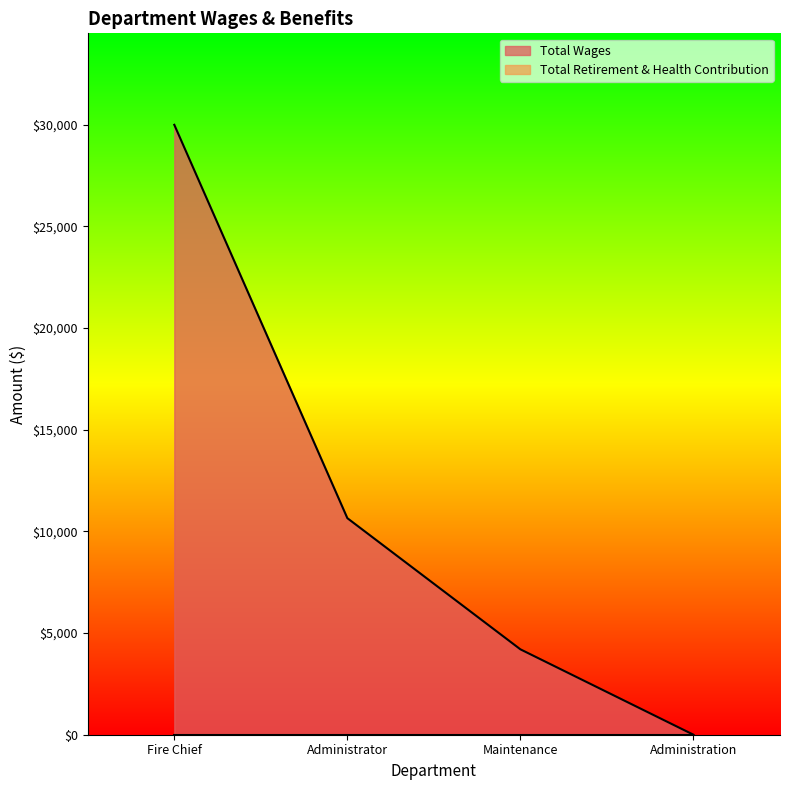

What is the difference between the values at Maintenance and Administration?

4200